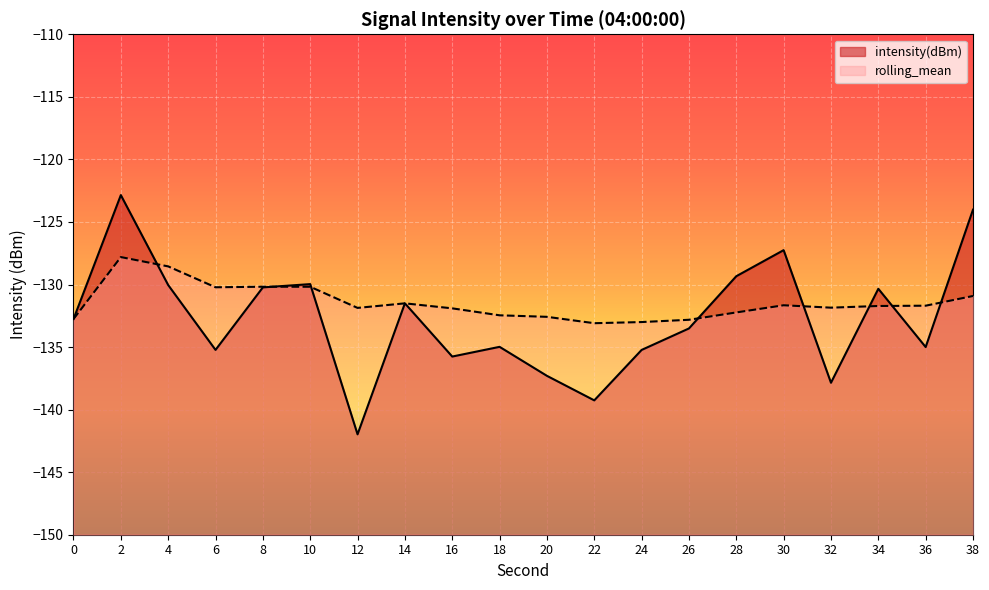

How many data points in intensity(dBm) are above -132?

9